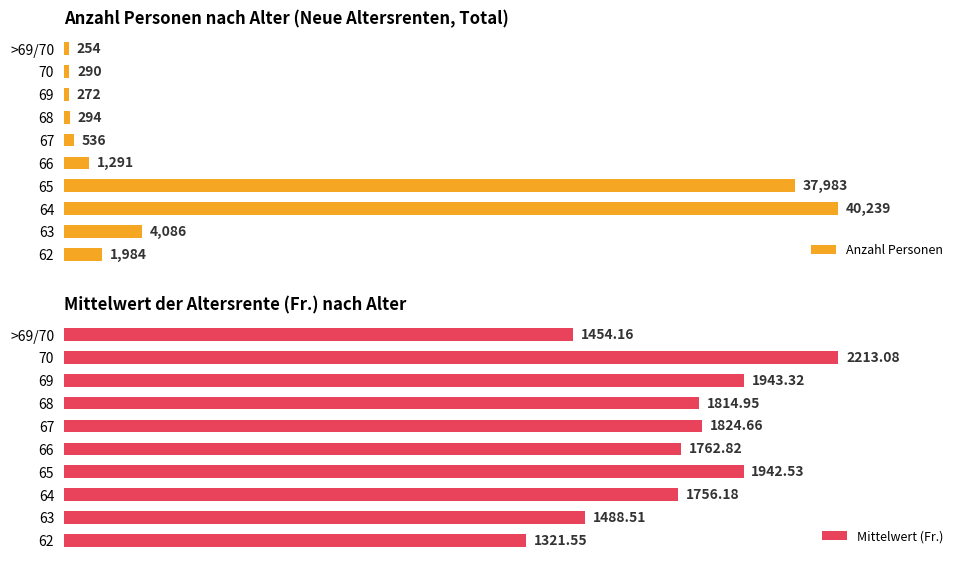

Rank the series by their average value, from lowest to highest.

Mittelwert (Fr.), Anzahl Personen